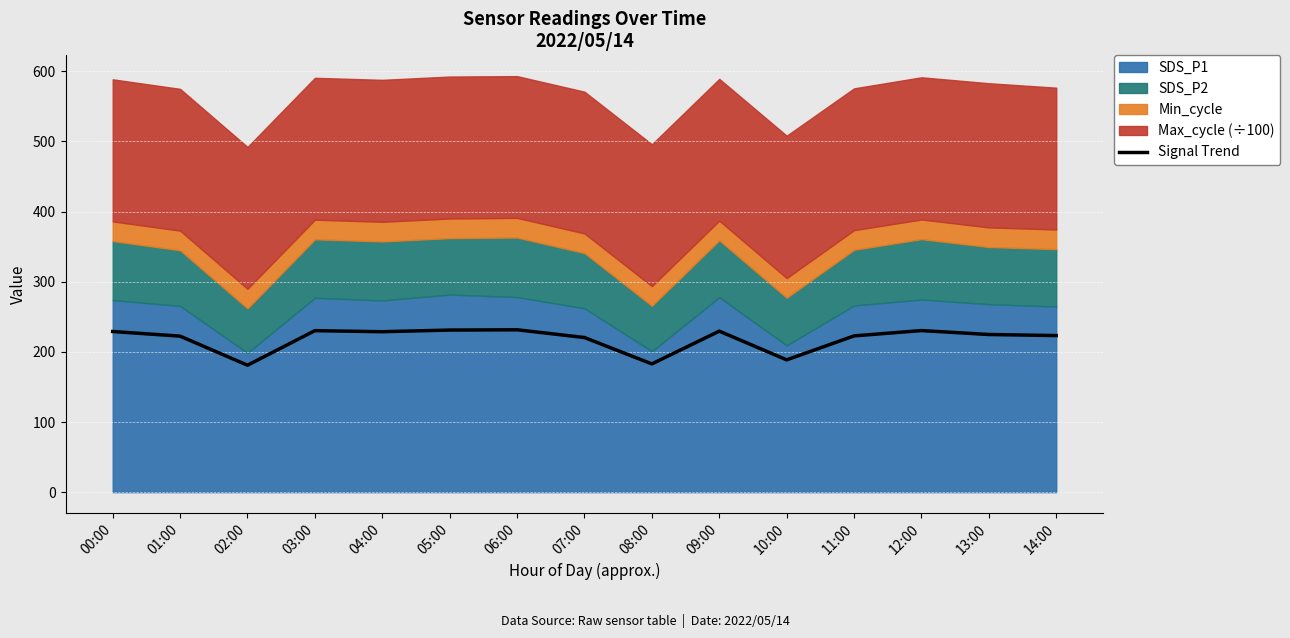

Is it true that the value at 05:00 is 387.8?

False